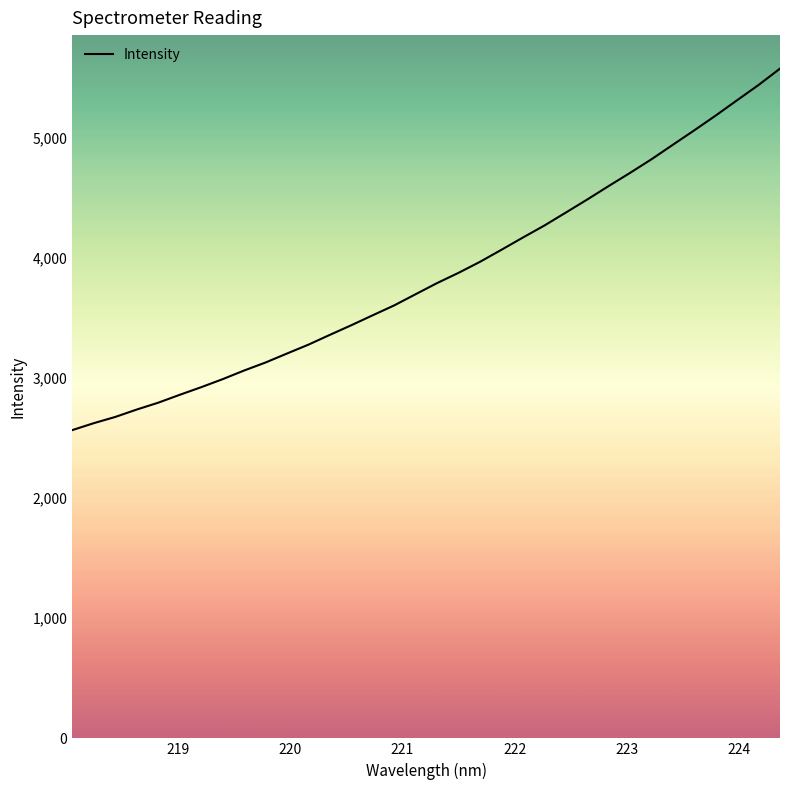

Does the chart display data point markers on the line(s)?

No